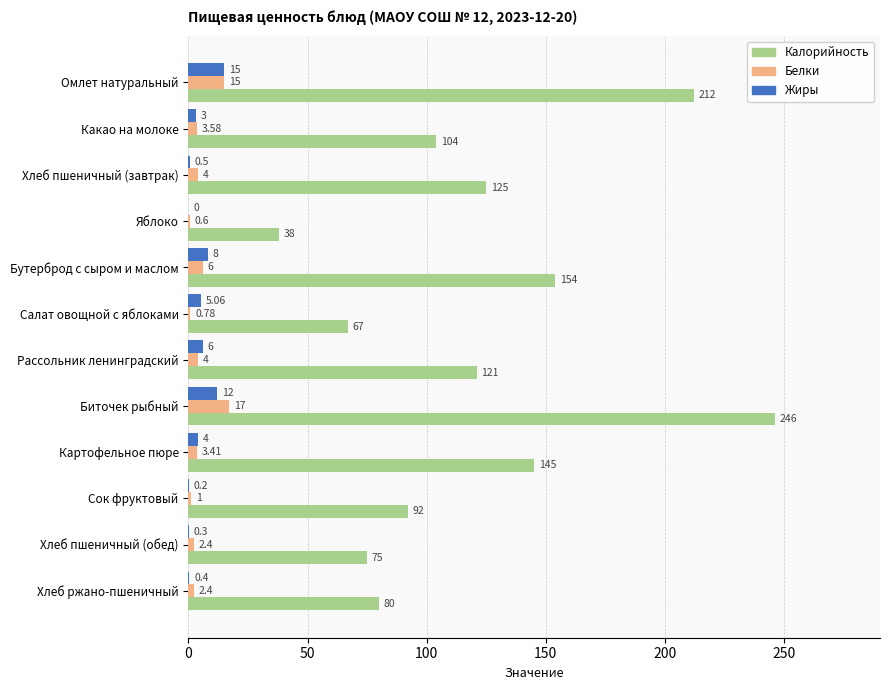

At which label is Белки closest to 8?

Бутерброд с сыром и маслом